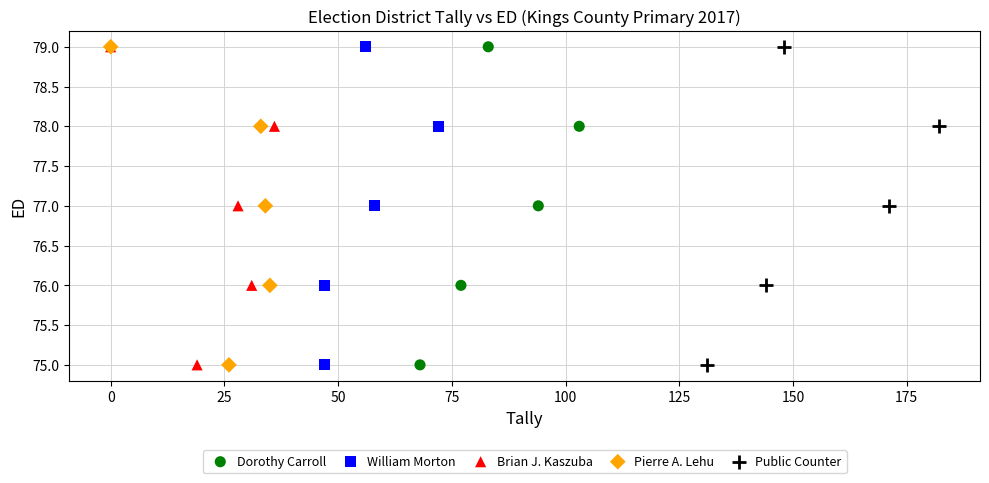

What are all the series names shown in the legend?

Dorothy Carroll, William Morton, Brian J. Kaszuba, Pierre A. Lehu, Public Counter